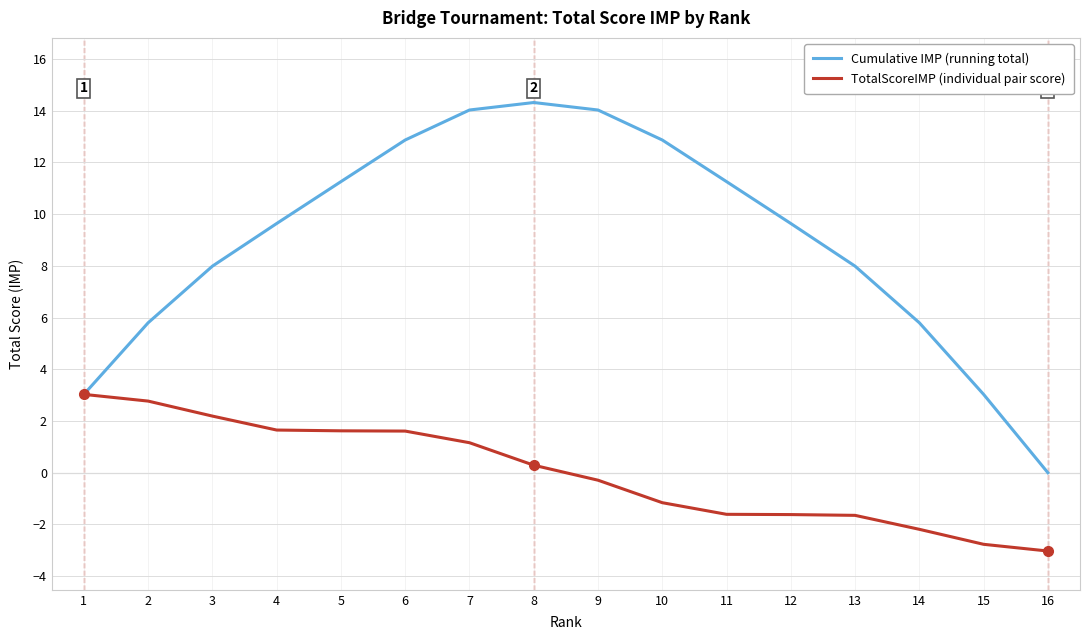

What is the lowest value of the TotalScoreIMP (individual pair score) series?

-3.0